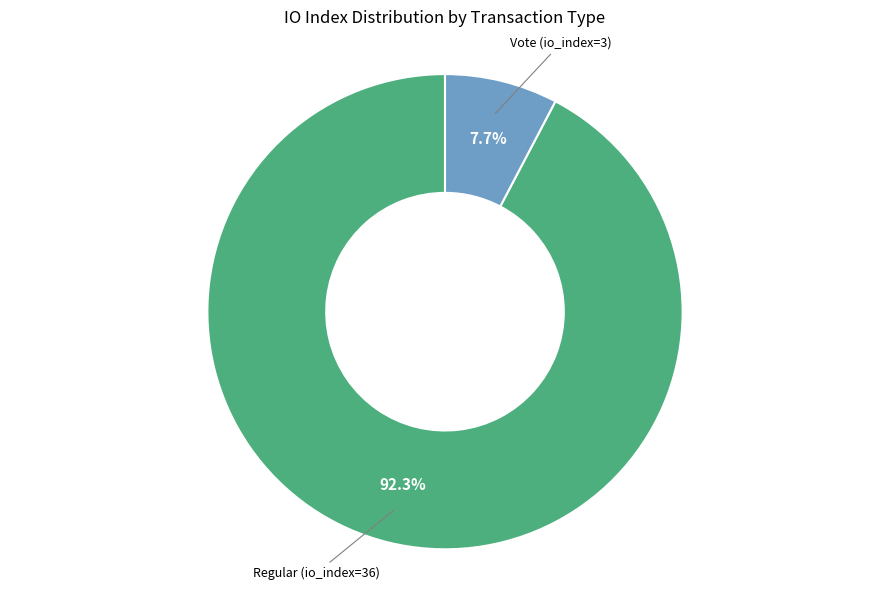

Between Vote (io_index=3) and Regular (io_index=36), which is larger?

Regular (io_index=36)